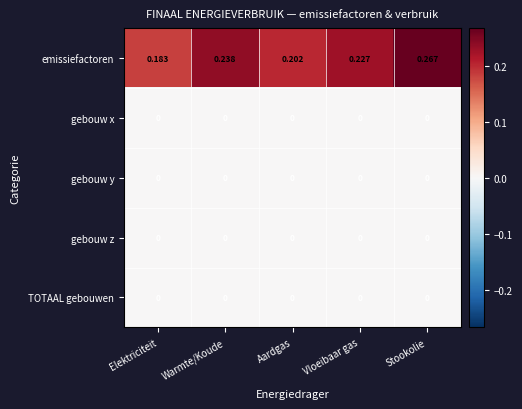

At which category does the chart reach its peak across all series?

Stookolie